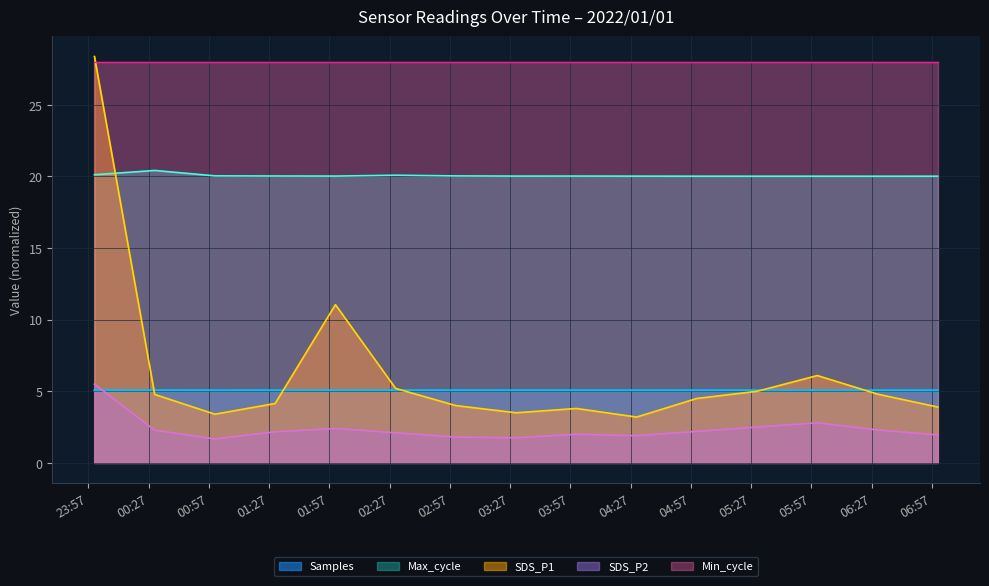

True or false: SDS_P2 has more than 2 interior local peaks.

True